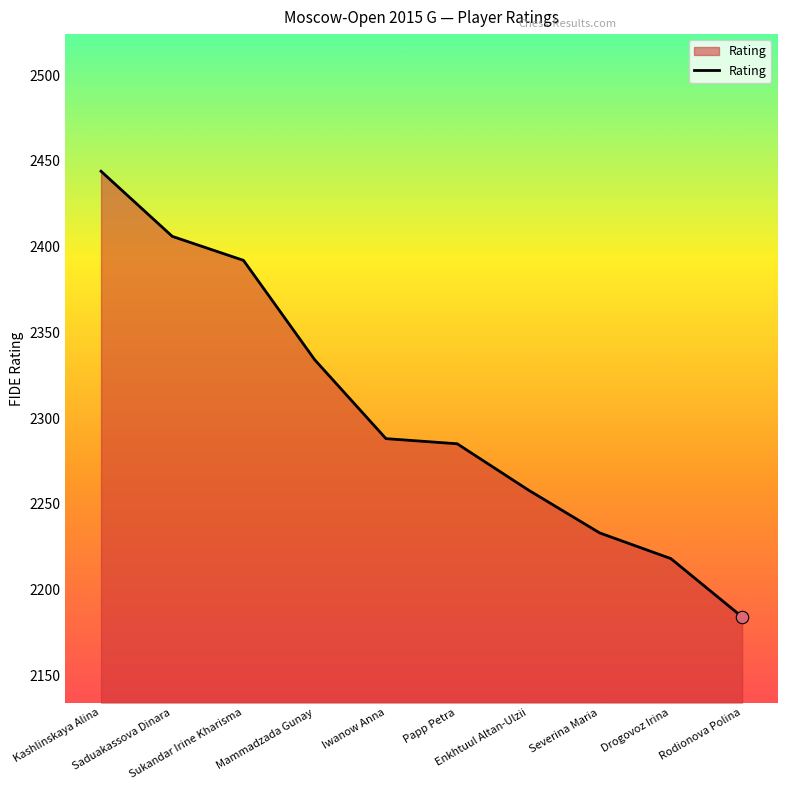

Approximately how many times larger is the value at Iwanow Anna compared to Saduakassova Dinara?

1.0